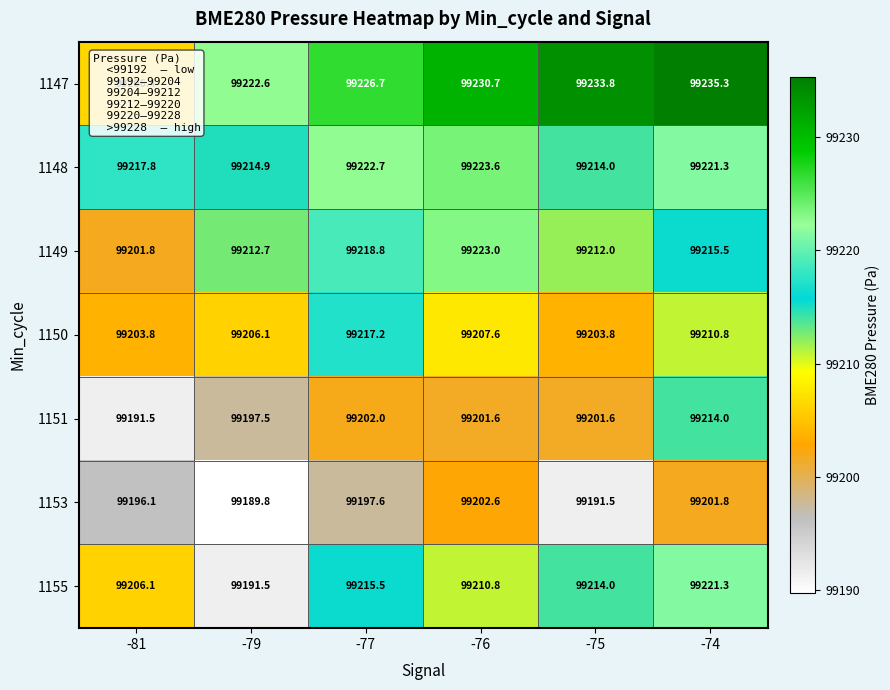

What is the average value of the 1149 series?

99214.0